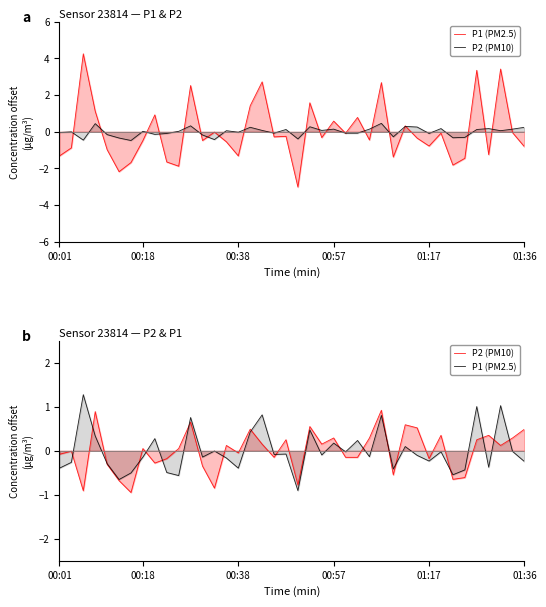

How many interior local valleys does the P1 (PM2.5) series have?

13